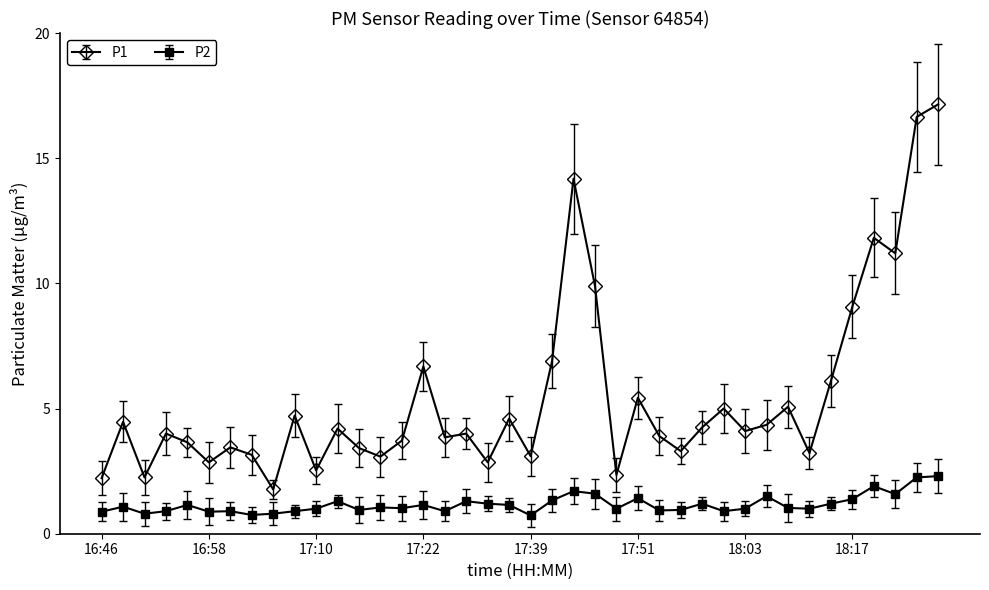

True or false: P1 and P2 cross at least once.

False